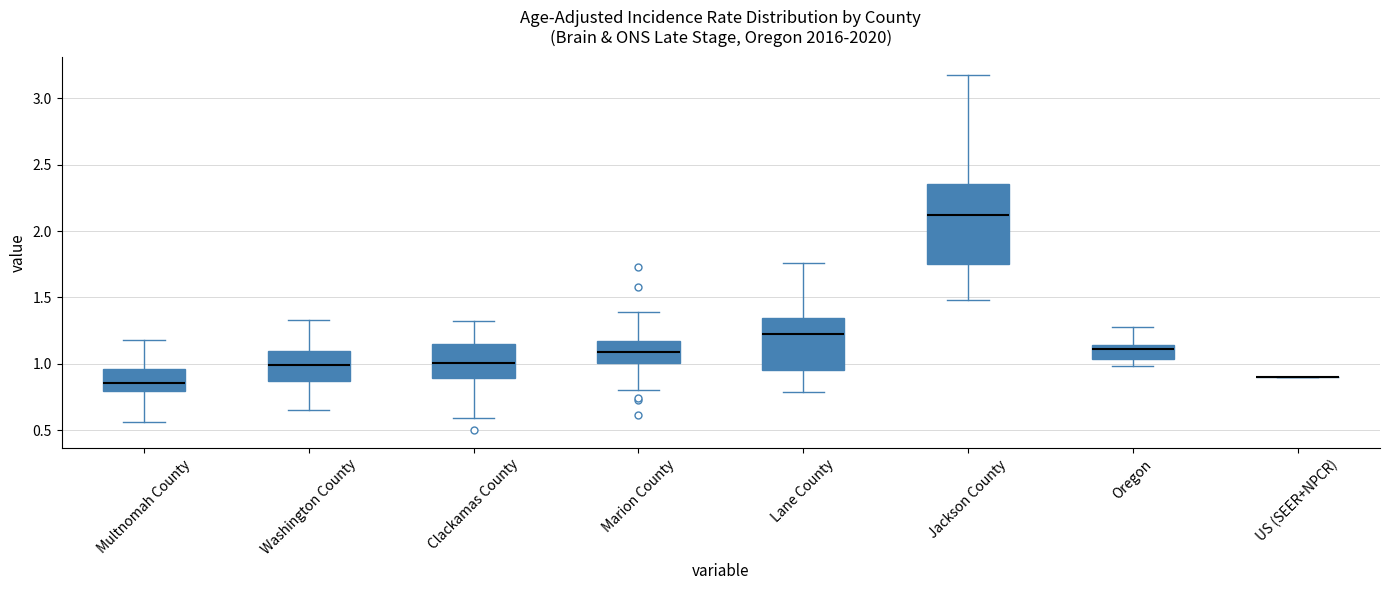

Where is the lower edge of the box for Clackamas County on the y-axis? The values are not printed on the chart, so give them approximately, as read against the axis.

0.90